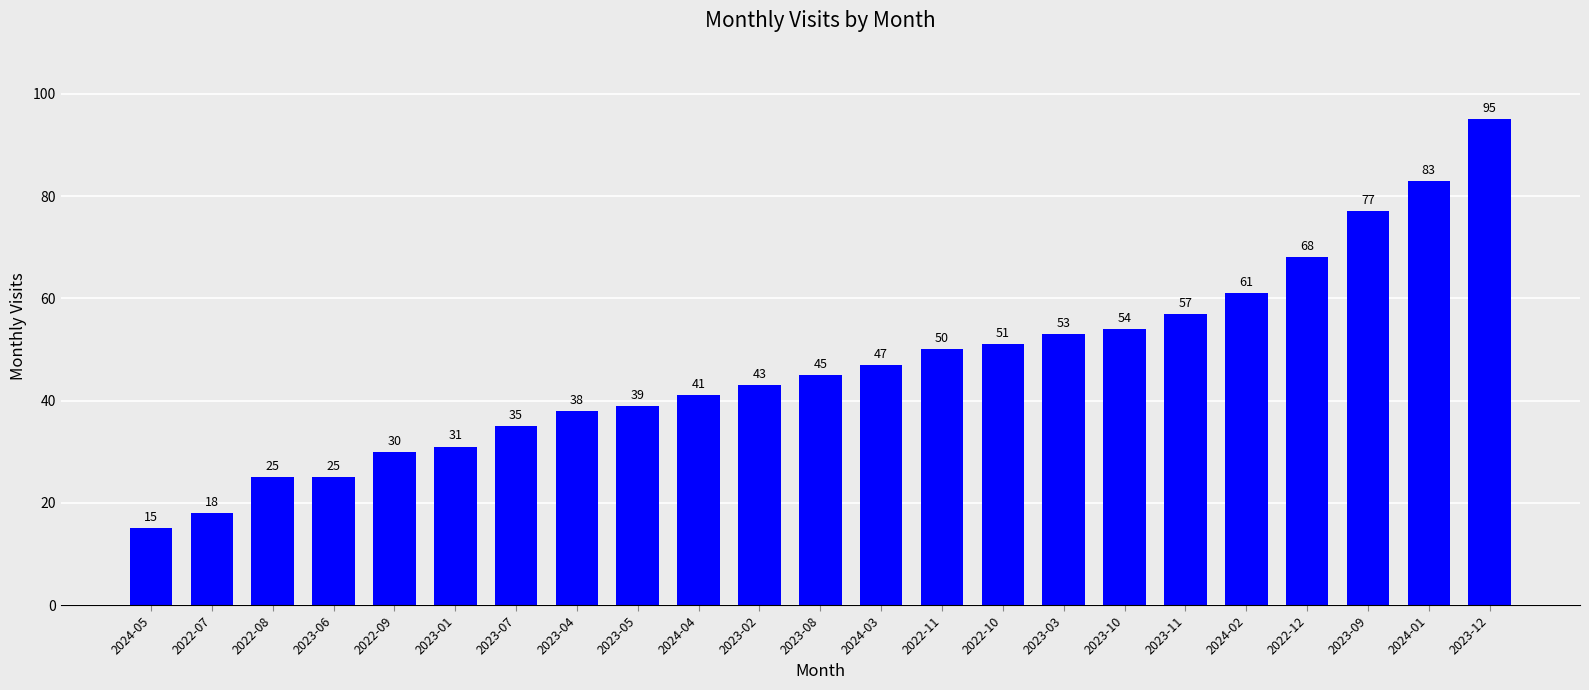

The value at 2023-12 is 124. True or false?

False